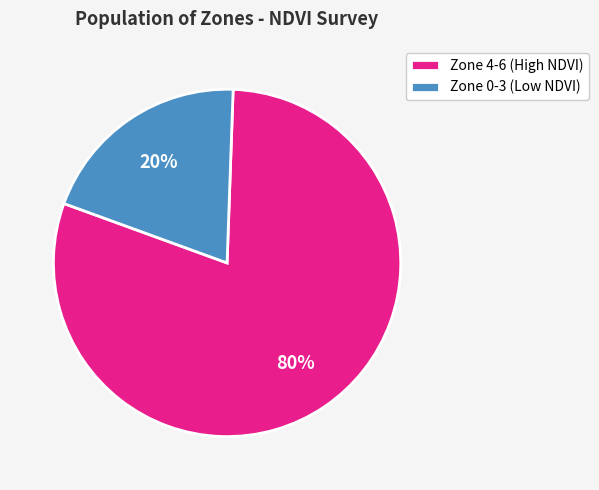

The Zone 4-6 (High NDVI) slice represents 80% of the pie. True or false?

True